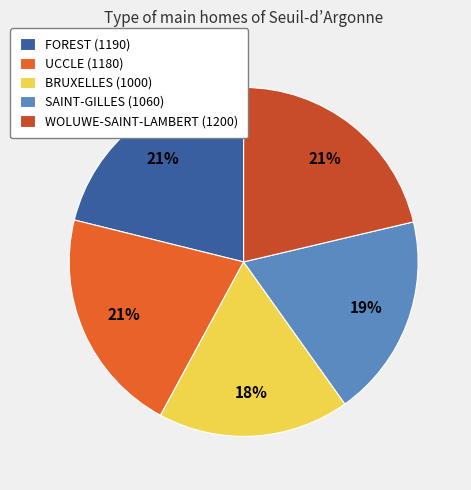

How many segments does this pie chart have?

5